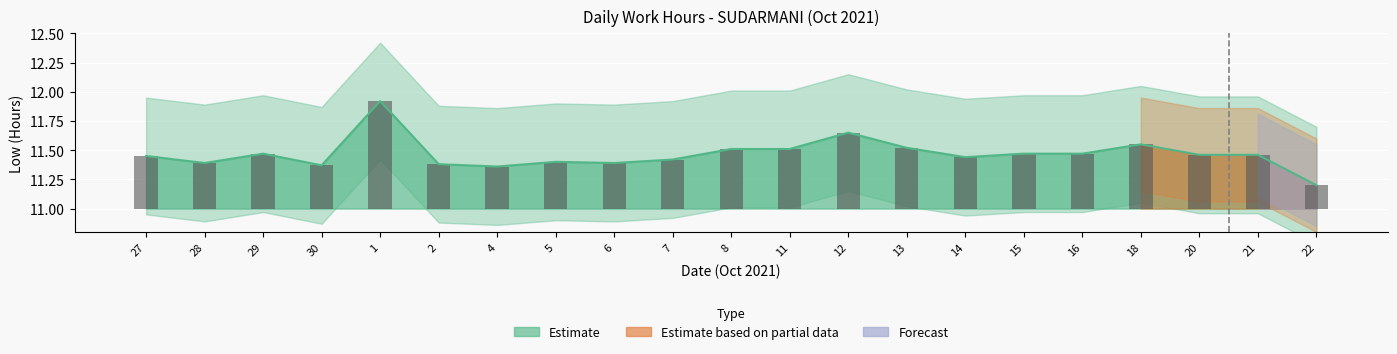

Are the bars horizontal?

No